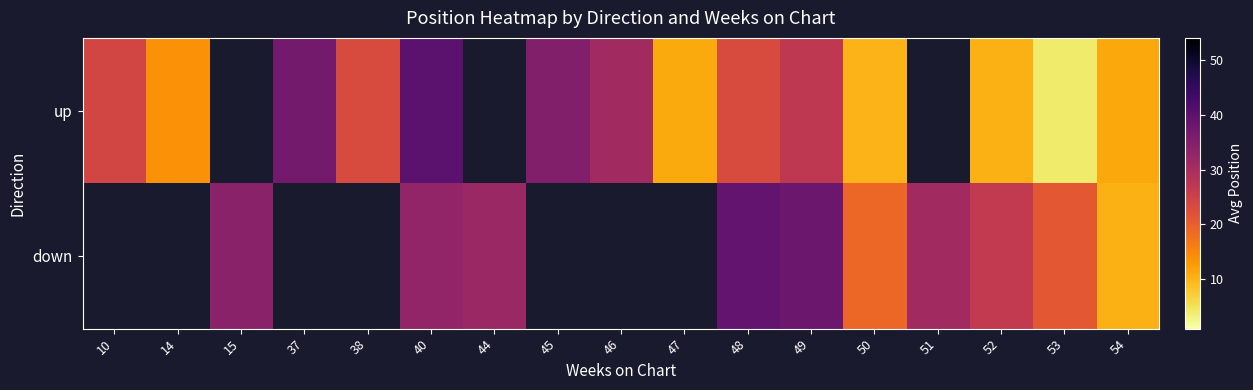

How many distinct data groups are displayed?

2